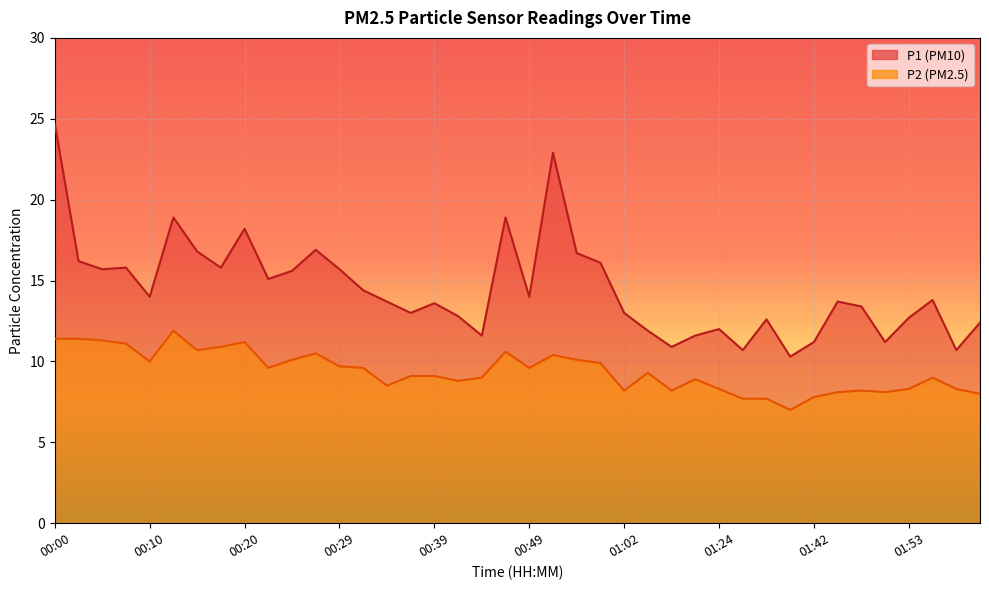

Where does the P1 series first go above 13?

00:00